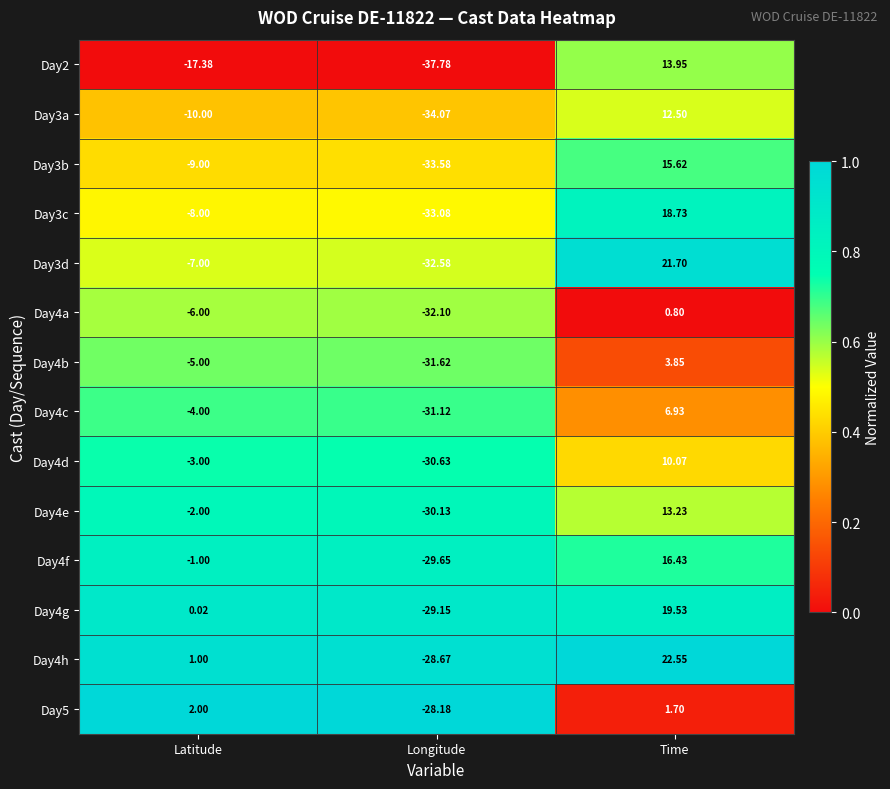

Rank the categories by Day4e value from highest to lowest.

Time, Latitude, Longitude